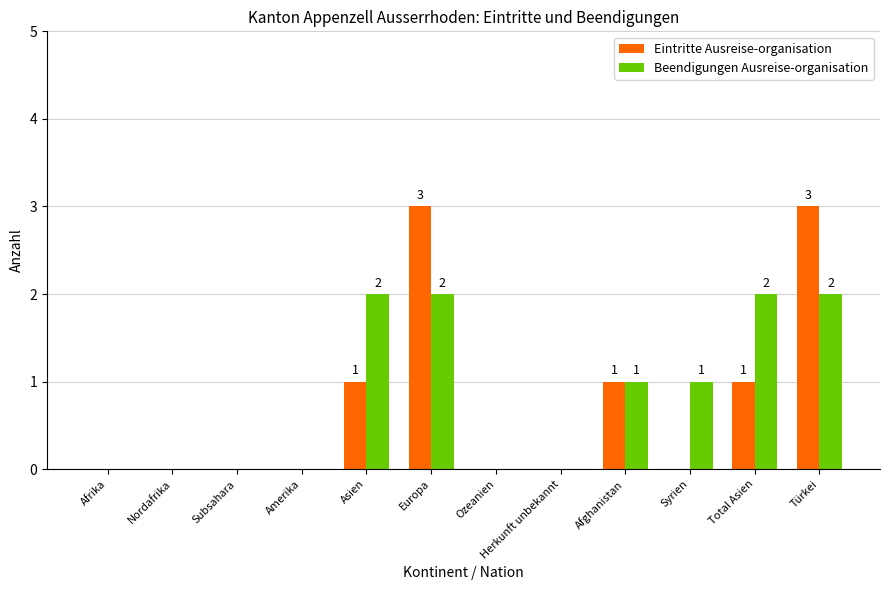

The Beendigungen Ausreise-organisation series shows 1 at Ozeanien. True or false?

False